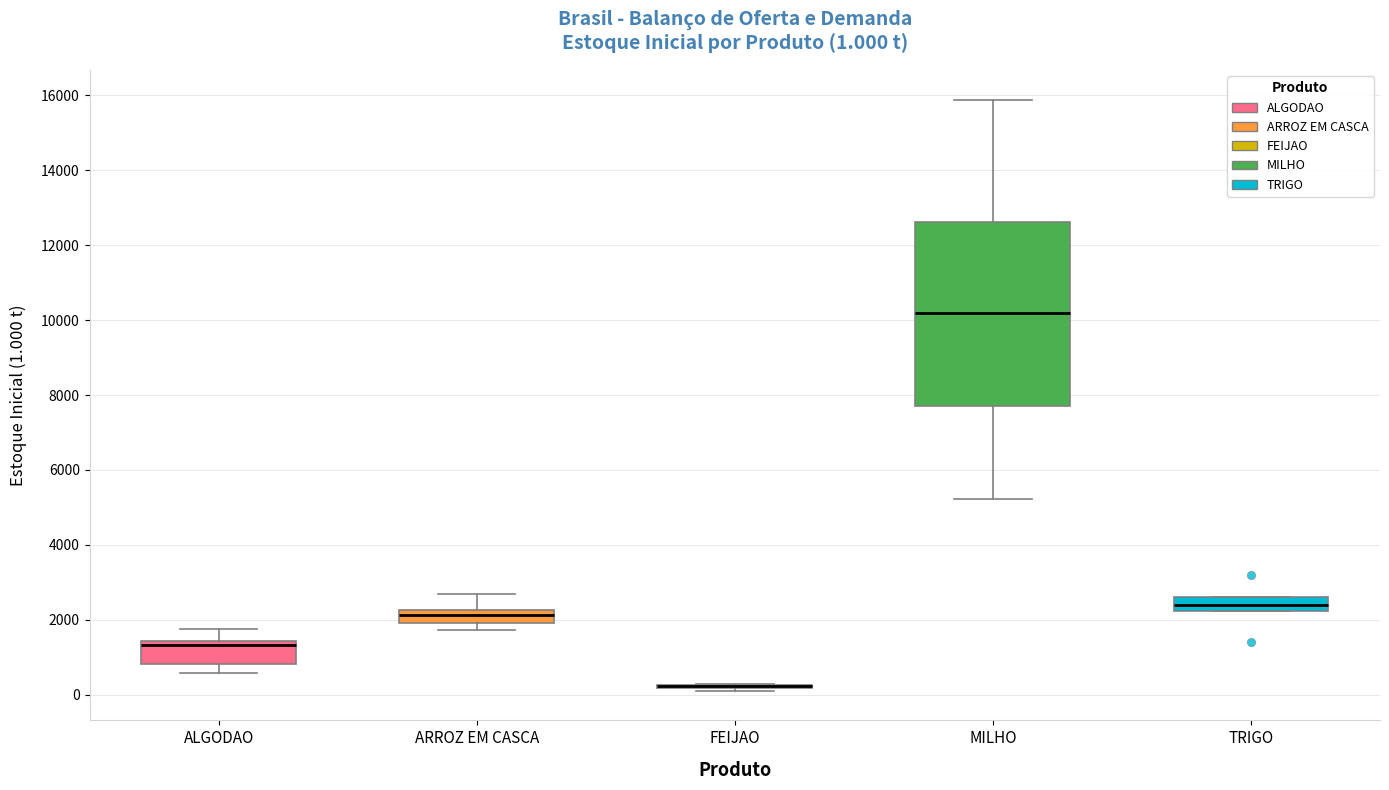

Which box is the tallest, from its lower edge to its upper edge?

MILHO